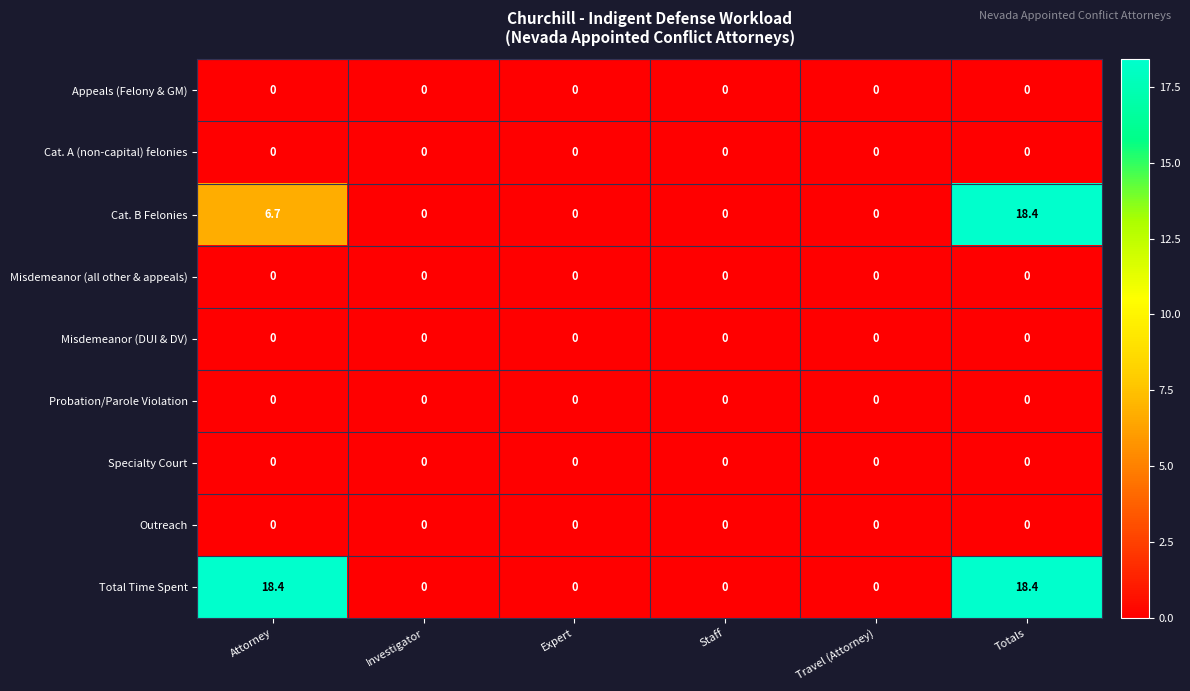

What is the total value across all series at Attorney?

25.1